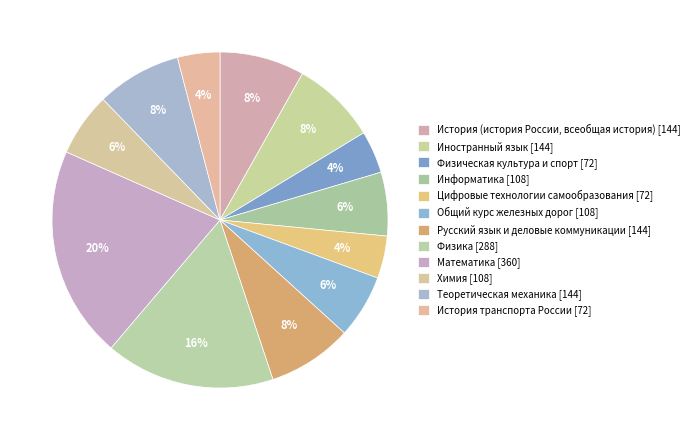

Combined, what portion of the pie is Русский язык и деловые коммуникации and Физическая культура и спорт?

12.2%